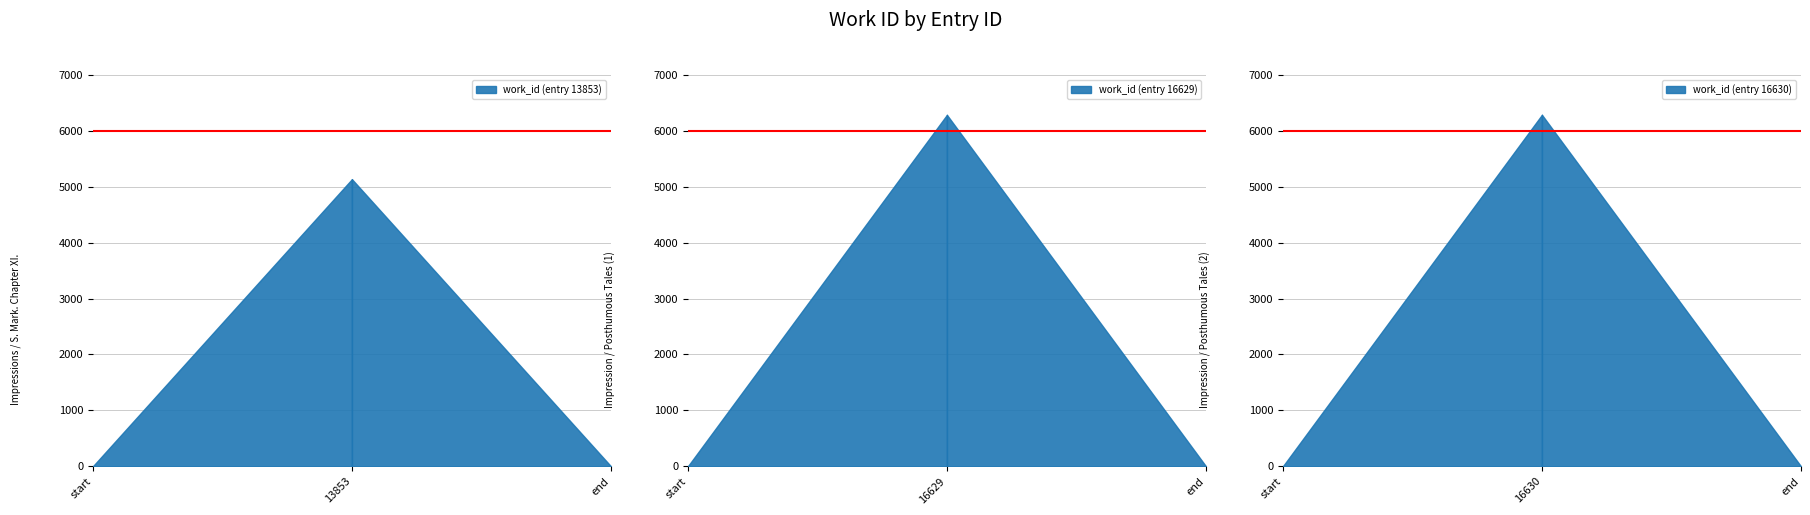

List the labels in order of value, largest first.

16630, 16629, 13853